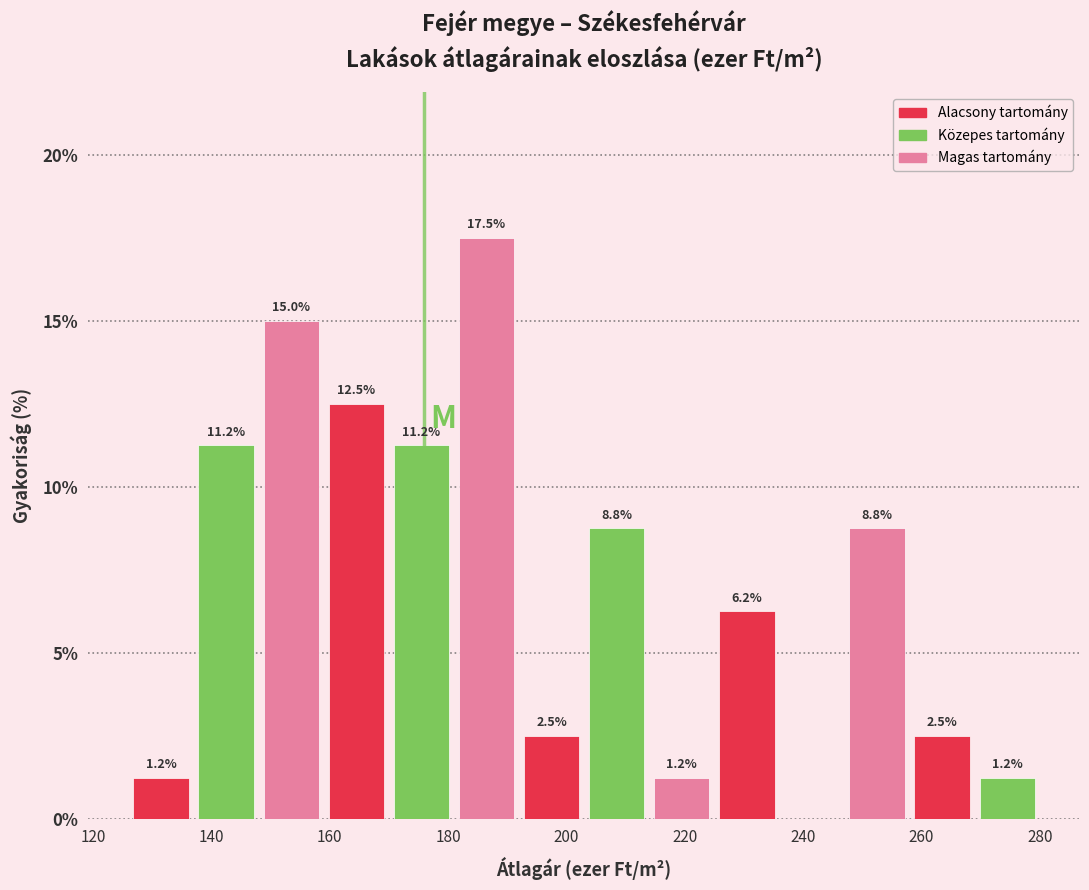

Over which range of the x-axis is the bar tallest?

181 to 192